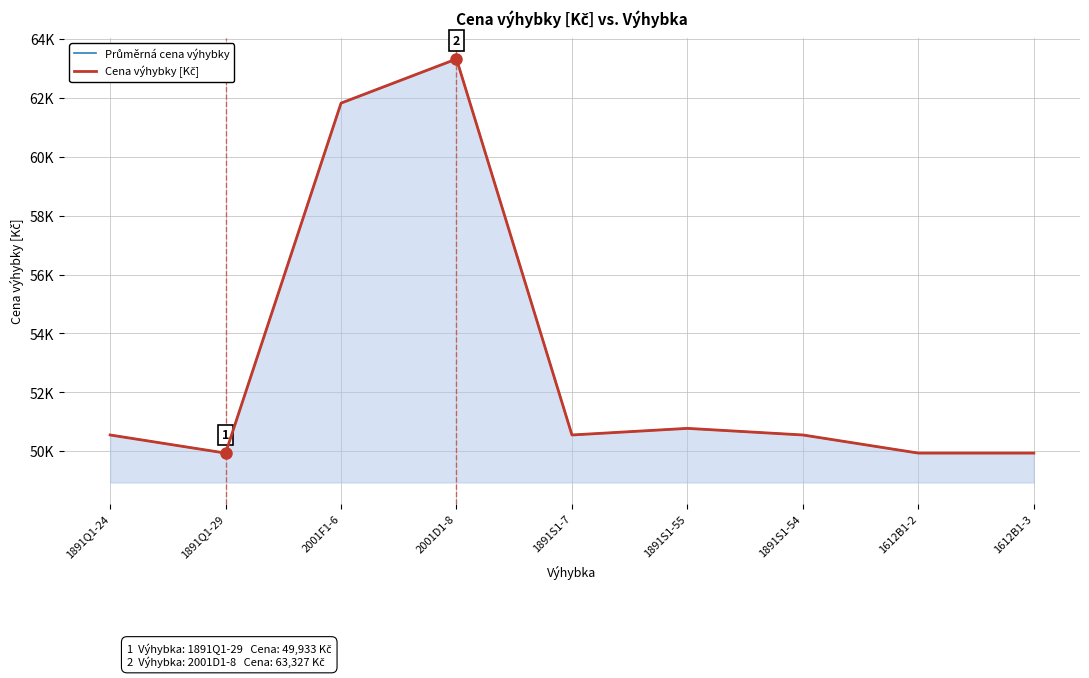

What is the value of the Cena výhybky [Kč] point at the 4th from the left?

63327.2